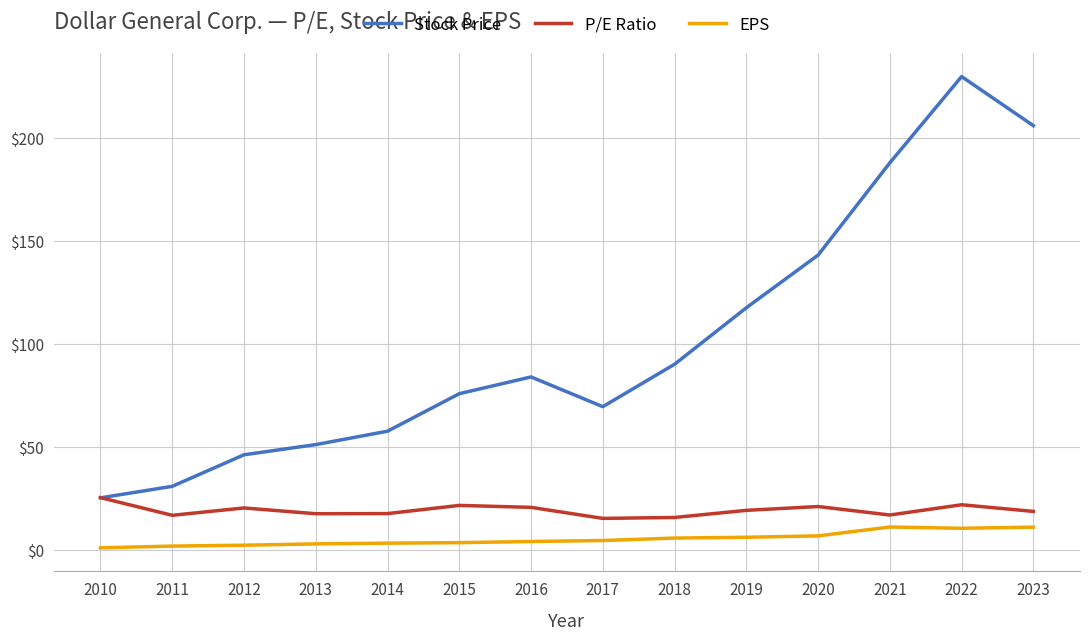

The P/E Ratio series shows 25.4 at 2010. True or false?

True